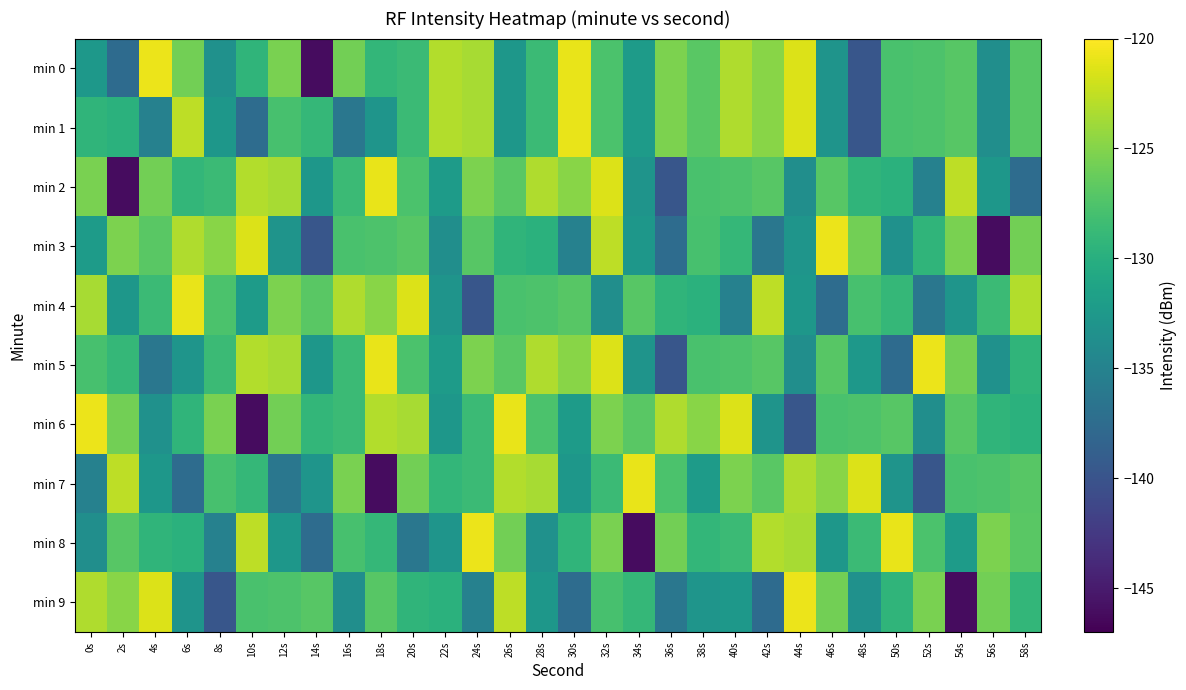

What is the greatest value displayed?

-120.8